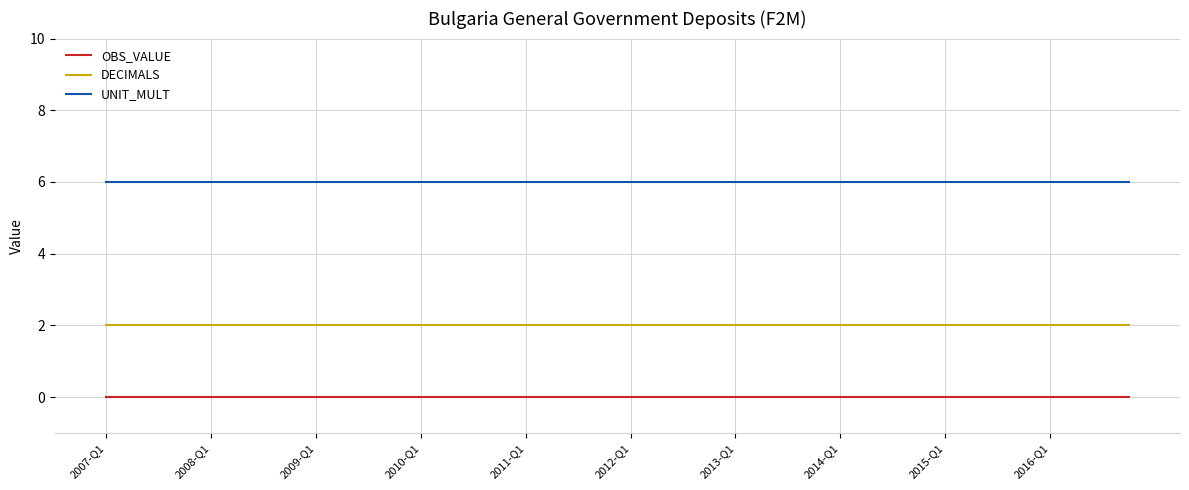

How many lines are shown in the chart?

3